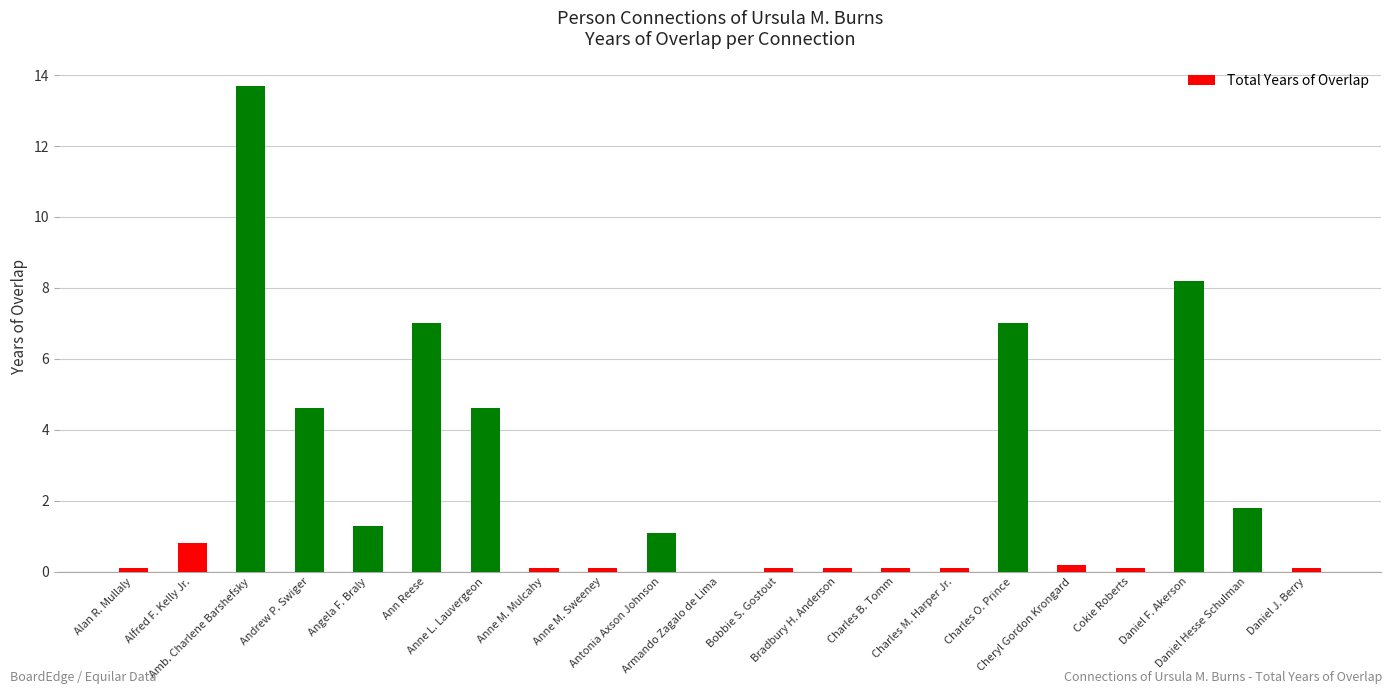

Reading left to right, transcribe all the data shown in this chart.

Alan R. Mullaly=0.1	Alfred F. Kelly Jr.=0.8	Amb. Charlene Barshefsky=13.7	Andrew P. Swiger=4.6	Angela F. Braly=1.3	Ann Reese=7.0	Anne L. Lauvergeon=4.6	Anne M. Mulcahy=0.1	Anne M. Sweeney=0.1	Antonia Axson Johnson=1.1	Armando Zagalo de Lima=0.0	Bobbie S. Gostout=0.1	Bradbury H. Anderson=0.1	Charles B. Tomm=0.1	Charles M. Harper Jr.=0.1	Charles O. Prince=7.0	Cheryl Gordon Krongard=0.2	Cokie Roberts=0.1	Daniel F. Akerson=8.2	Daniel Hesse Schulman=1.8	Daniel J. Berry=0.1